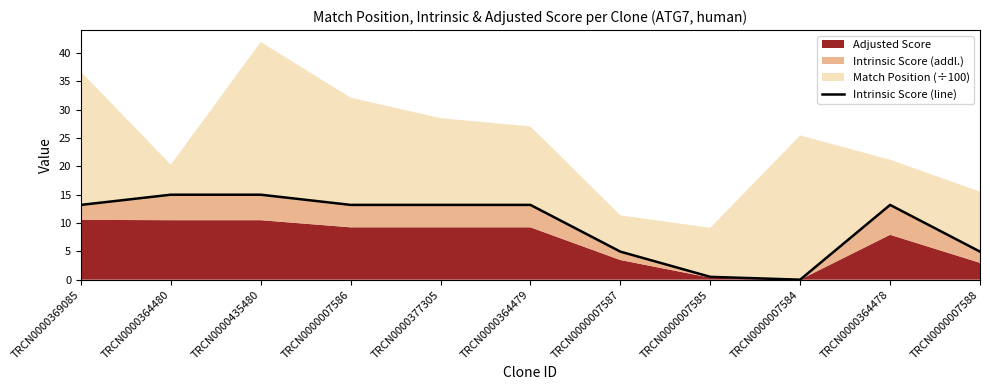

What is the average value?

9.7